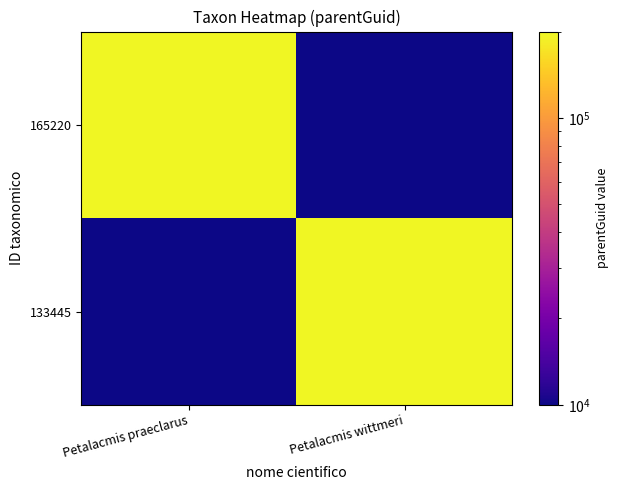

Reading left to right, extract all data points from this chart.

165220: Petalacmis praeclarus=195946.0	Petalacmis wittmeri=0.1
133445: Petalacmis praeclarus=0.1	Petalacmis wittmeri=195946.0